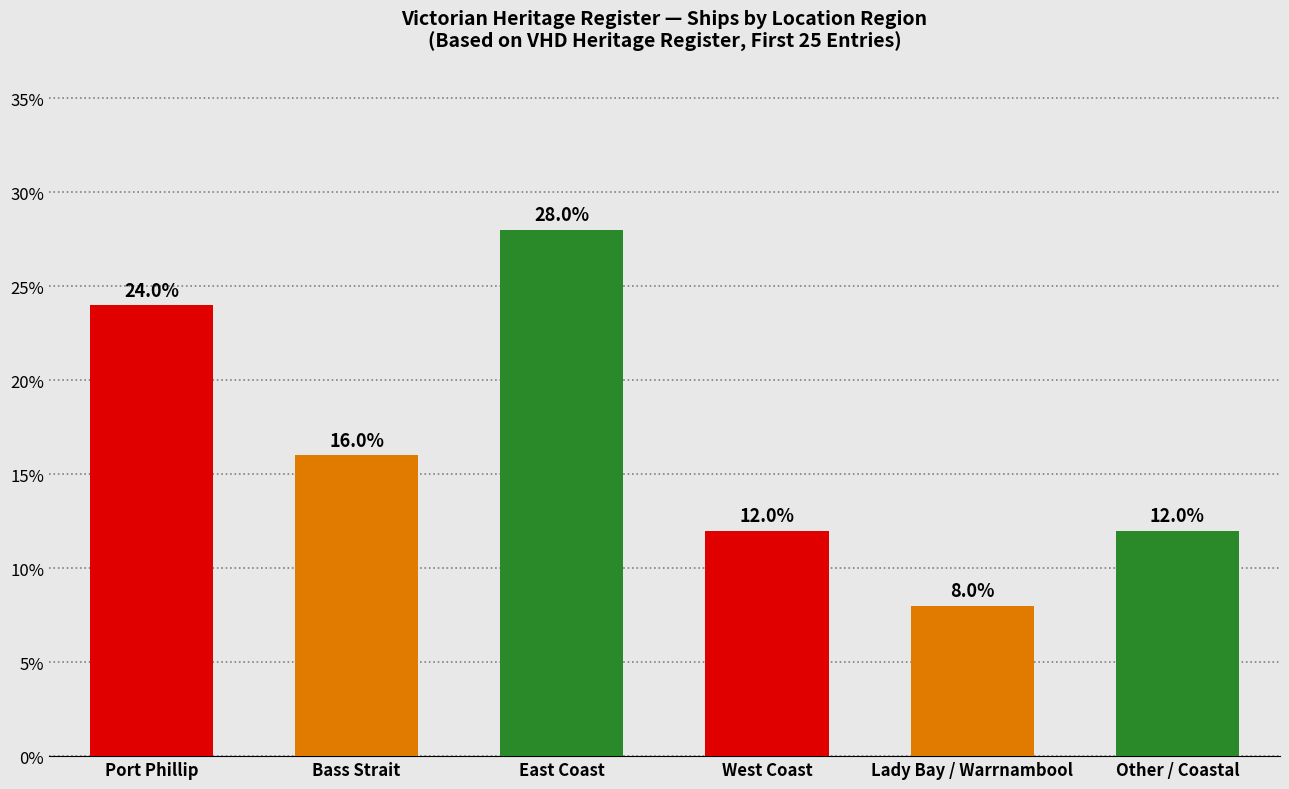

Reading left to right, what are all the values shown in this chart?

24.0	16.0	28.0	12.0	8.0	12.0